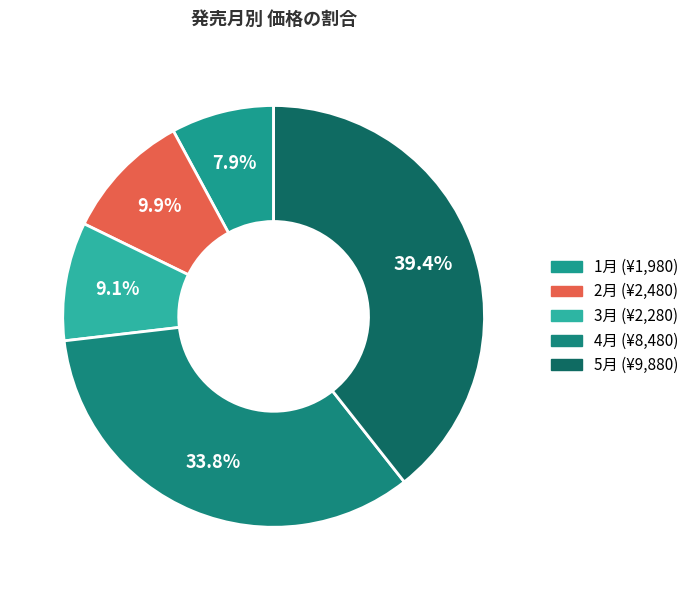

Does any single category account for the majority?

No